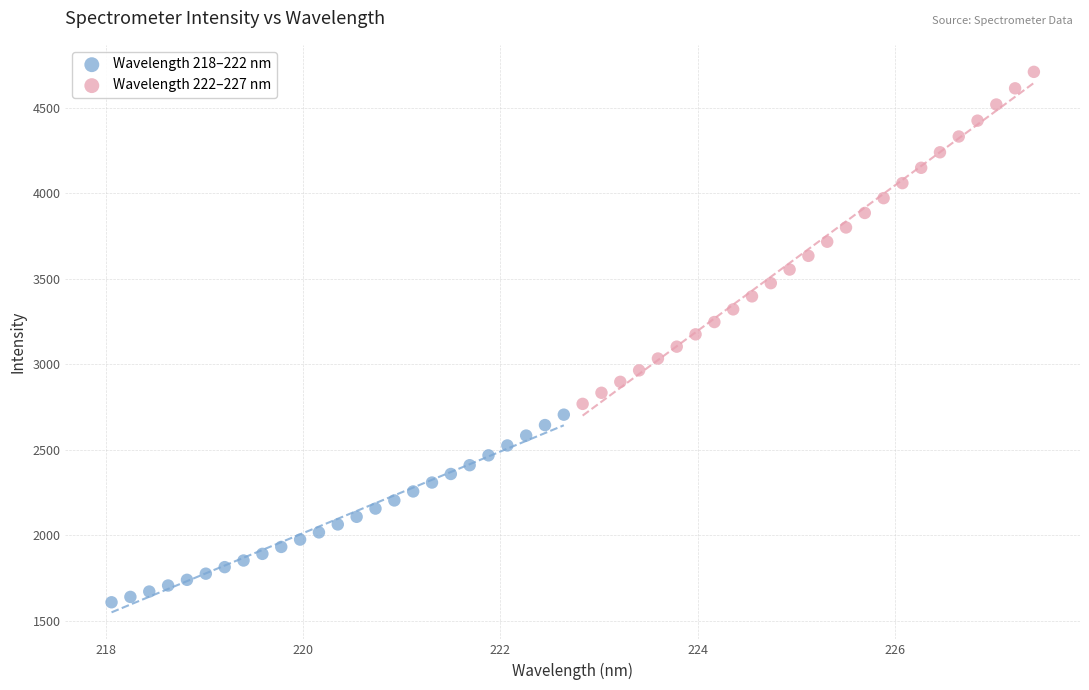

Which series contains the lowest Y value?

Wavelength 218–222 nm